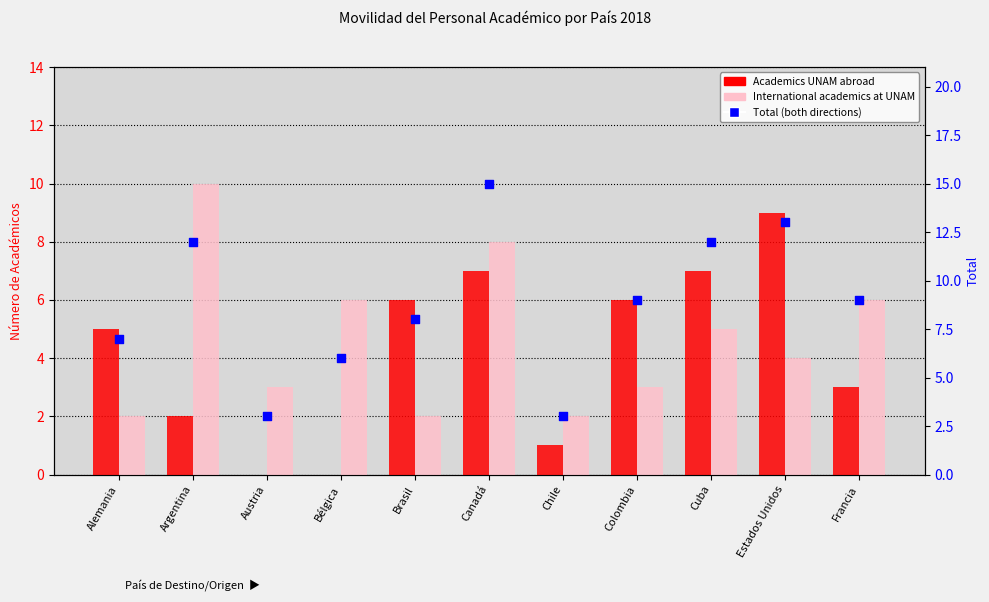

Which series has the widest spread of Y values?

Total (both directions)